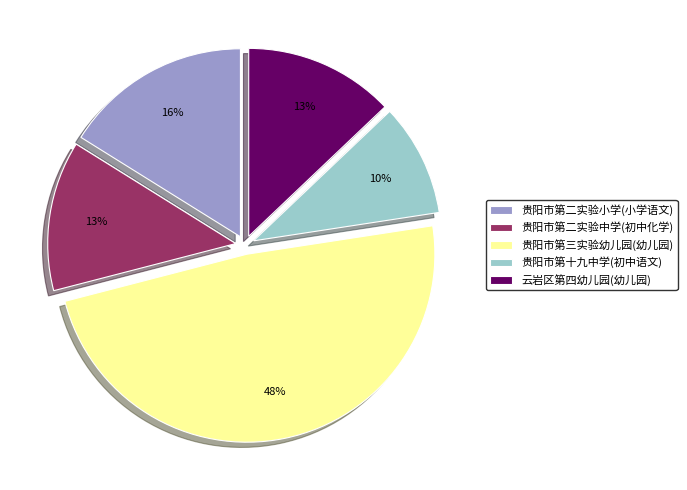

Does 云岩区第四幼儿园(幼儿园) account for over 50% of the chart?

No